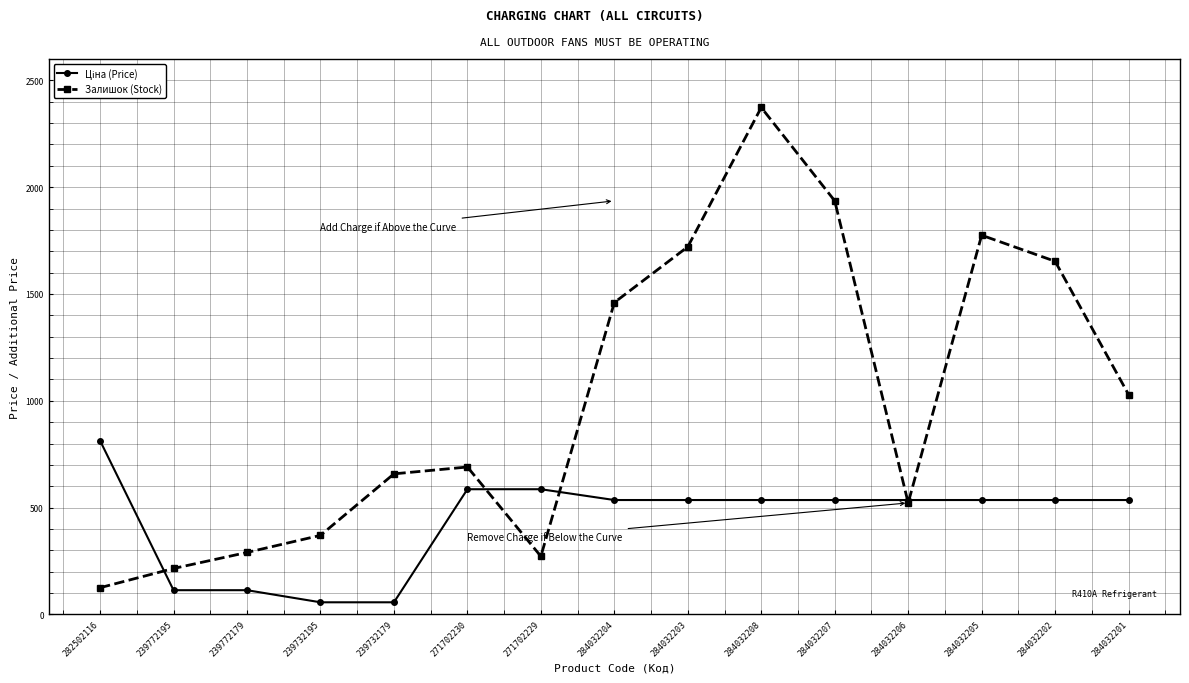

What is the minimum value shown in the chart?

56.7